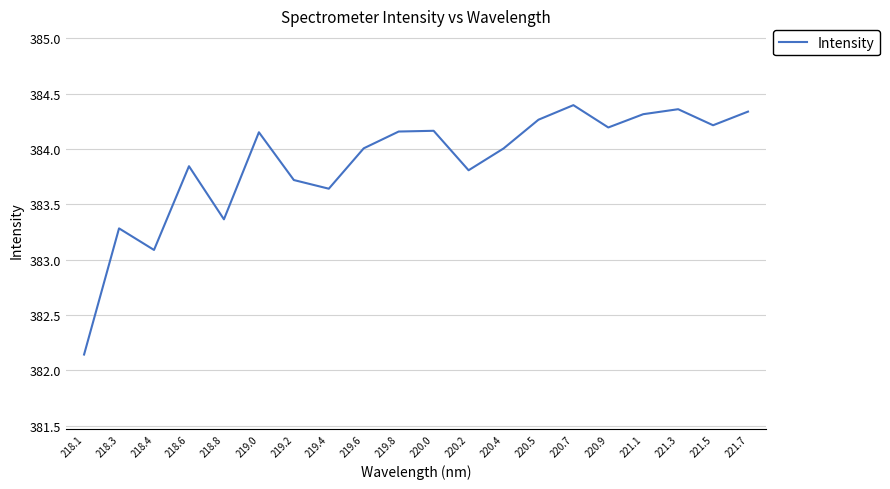

What is the change in value from 218.1 to 219.4?

+1.5